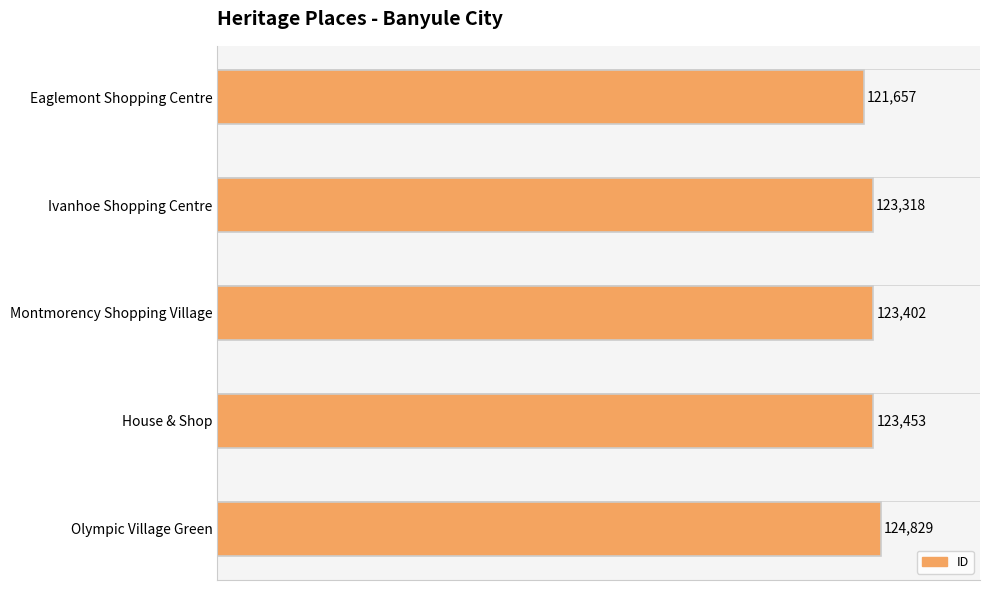

Reading top to bottom, what are all the values shown in this chart?

Eaglemont Shopping Centre=121657	Ivanhoe Shopping Centre=123318	Montmorency Shopping Village=123402	House & Shop=123453	Olympic Village Green=124829